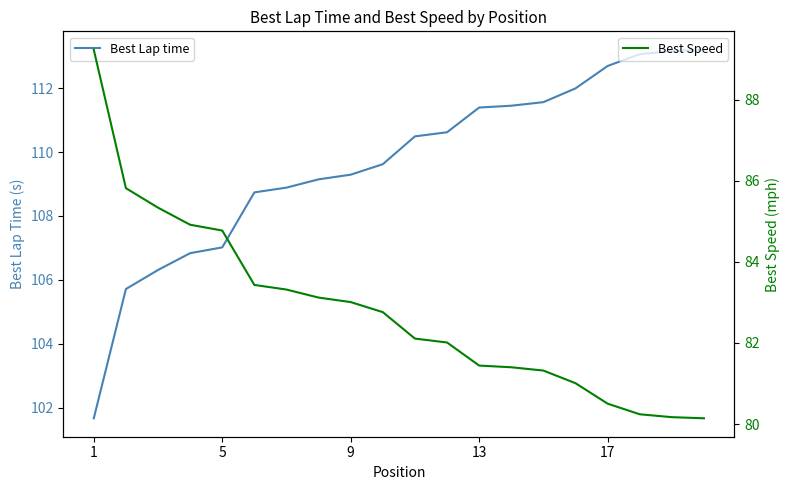

True or false: Best Speed has more than 0 points higher than both neighbors.

False